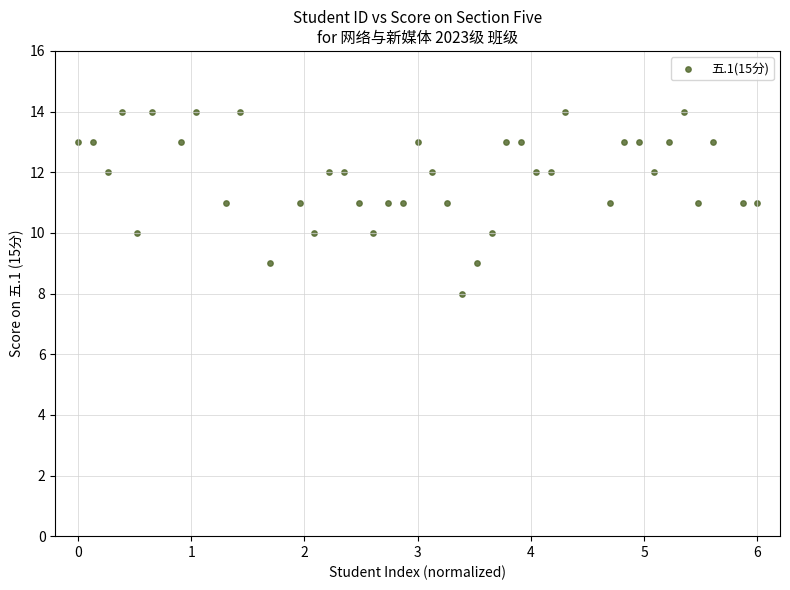

What is the range of Y values (max minus min)?

6